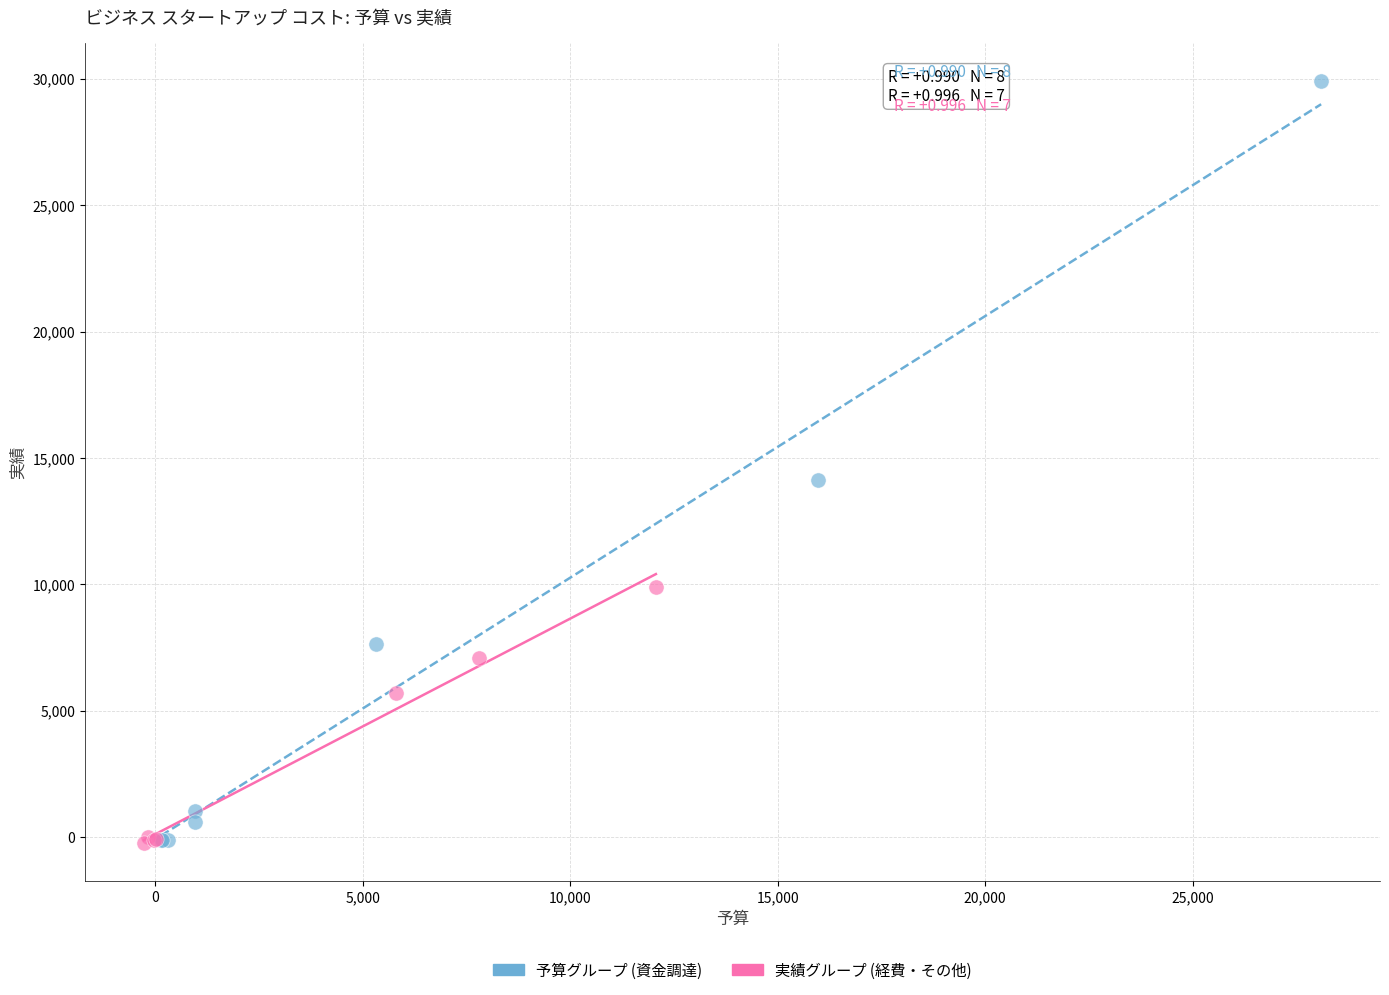

Which series reaches the maximum Y coordinate?

予算グループ (資金調達)